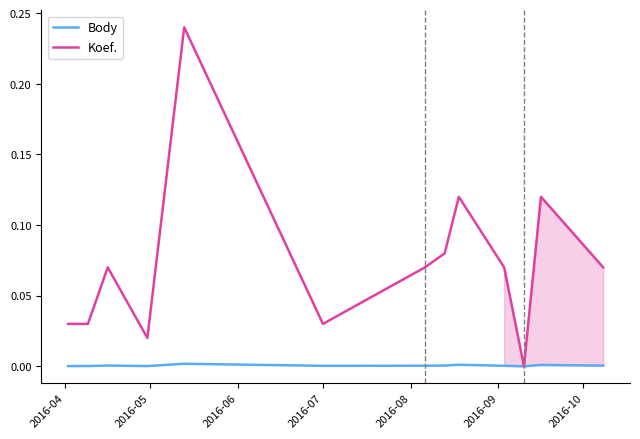

True or false: Koef. and Body cross at least once.

False